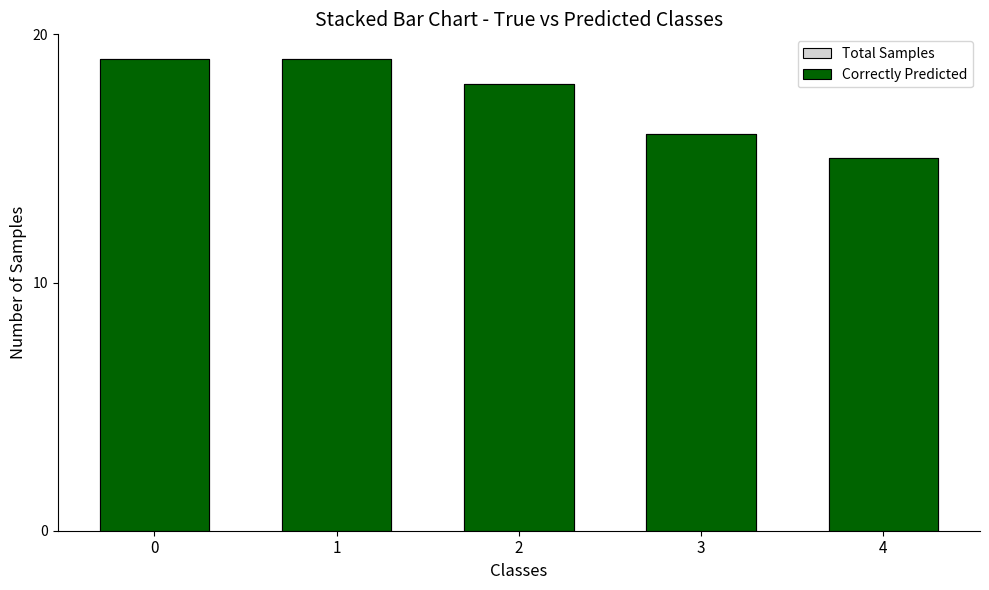

At how many categories does at least one series exceed 17?

3